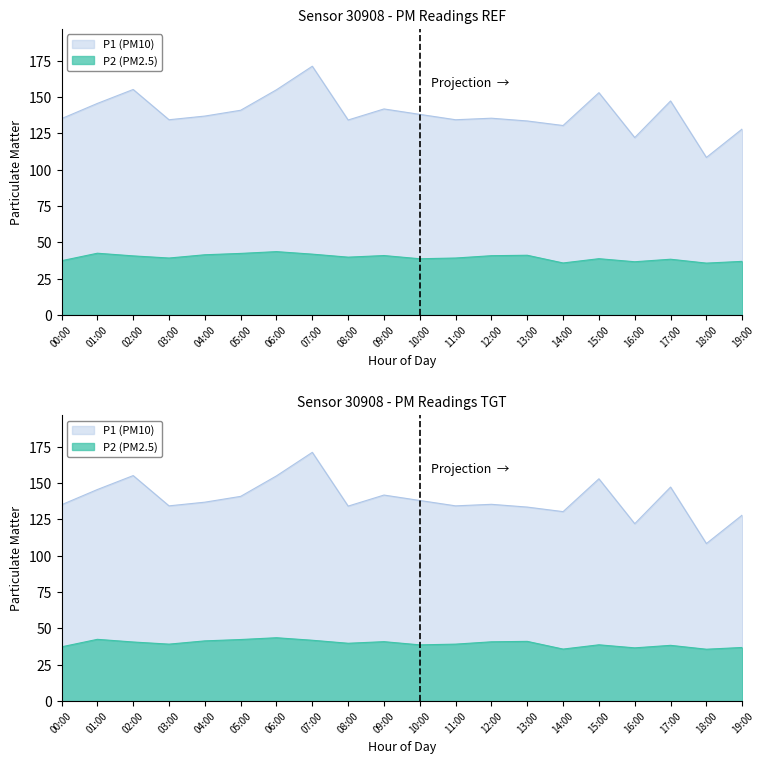

What is the total value across all series at 15:00?

191.8